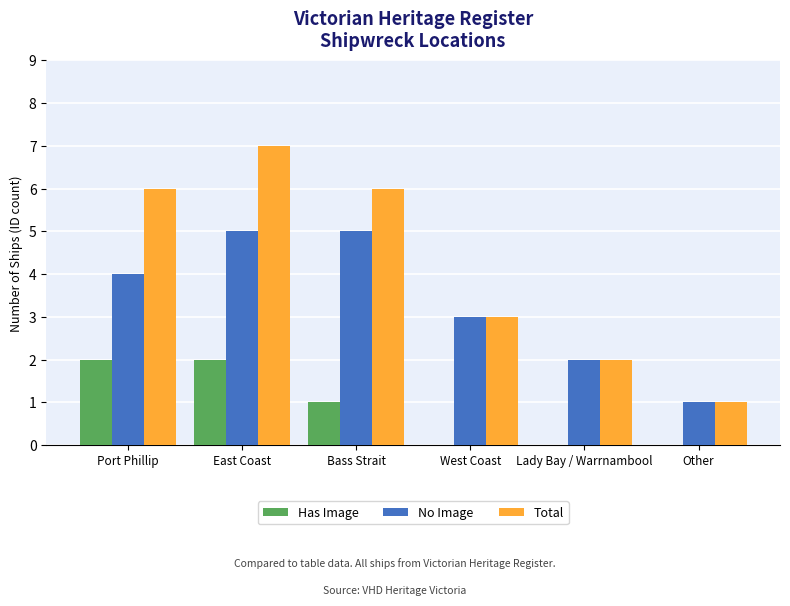

How many series are shown in this chart?

3